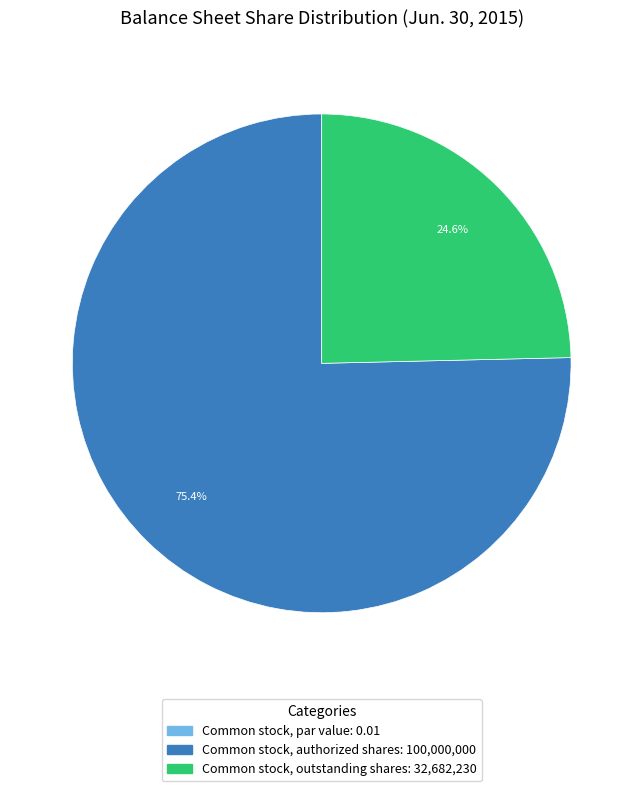

What is the majority slice?

Common stock, authorized shares